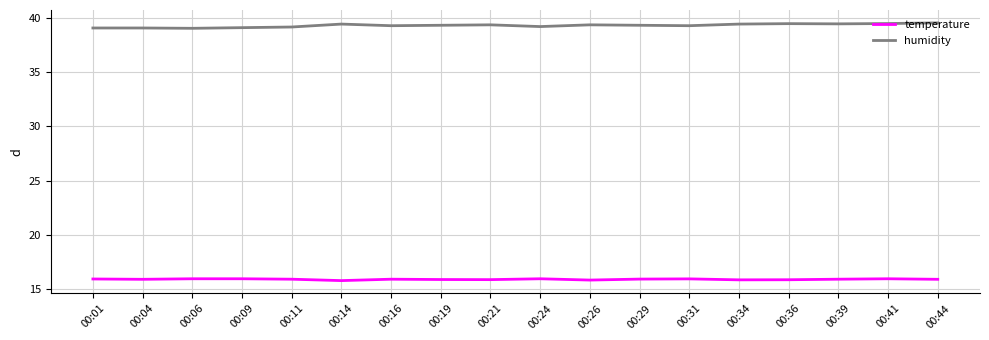

What is the average value of the temperature series?

15.9